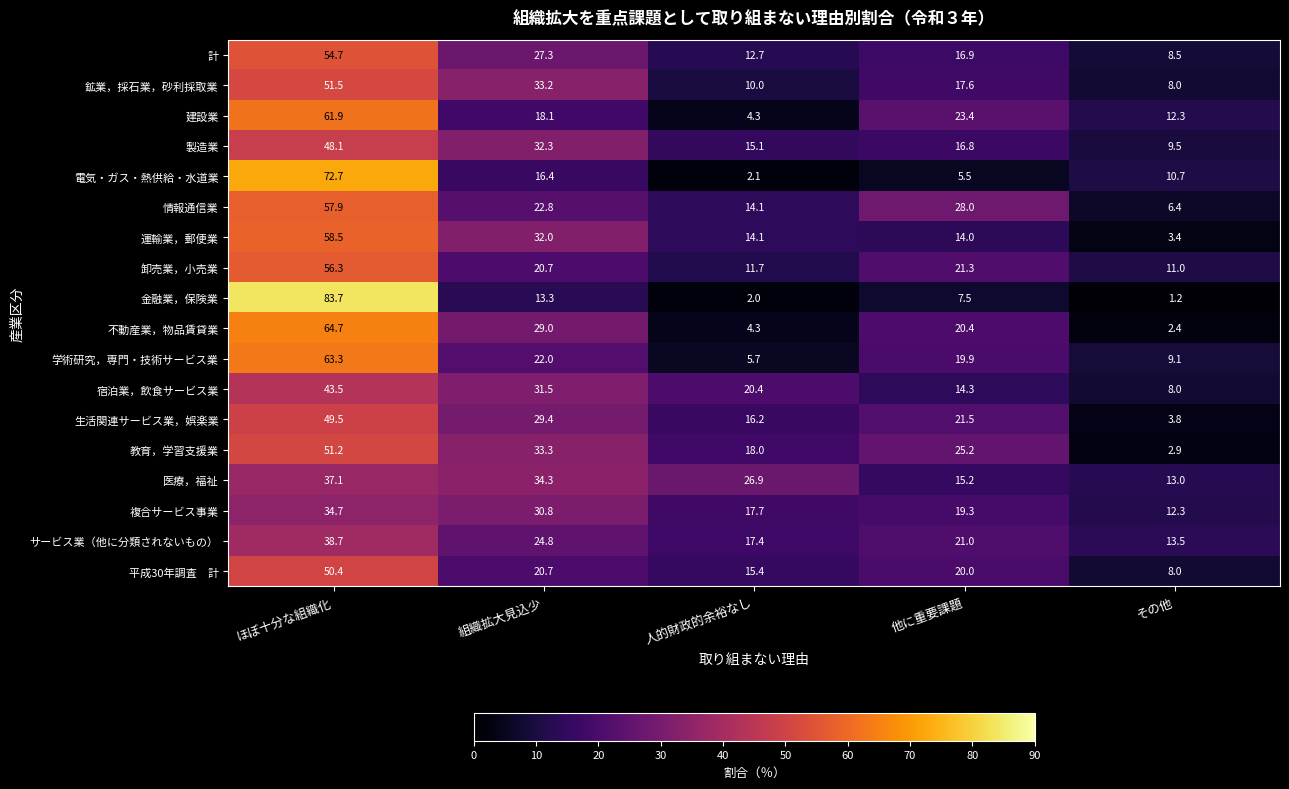

Which series changed the most between ほぼ十分な組織化 and その他?

金融業，保険業